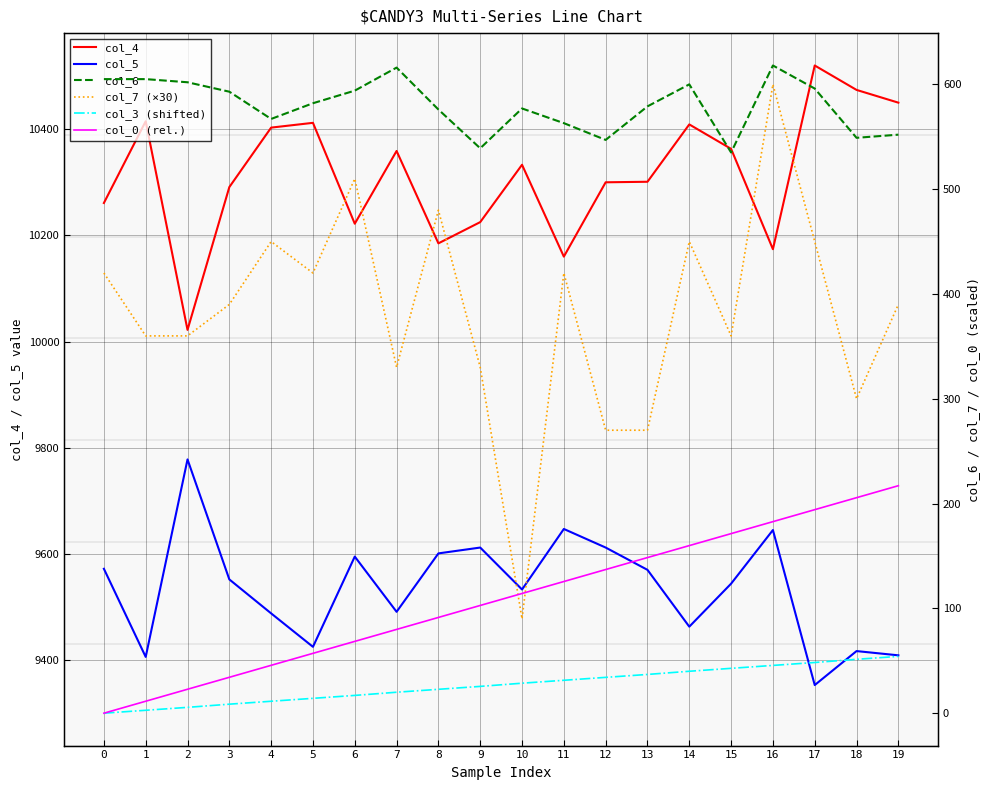

How many lines are shown in the chart?

6